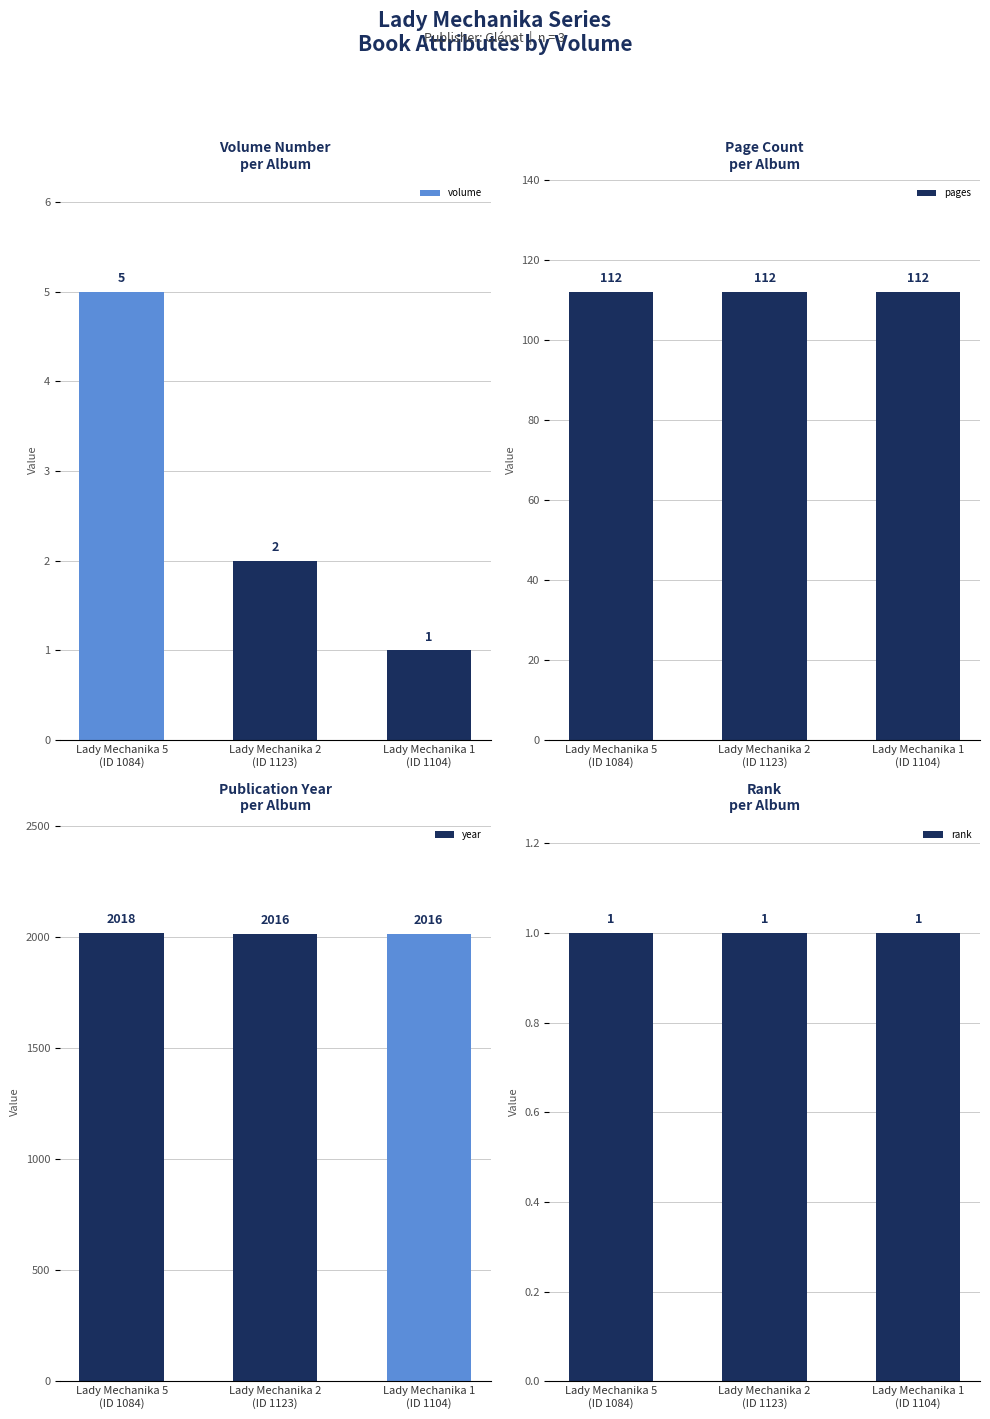

The volume series shows 3 at Lady Mechanika 5
(ID 1084). True or false?

False